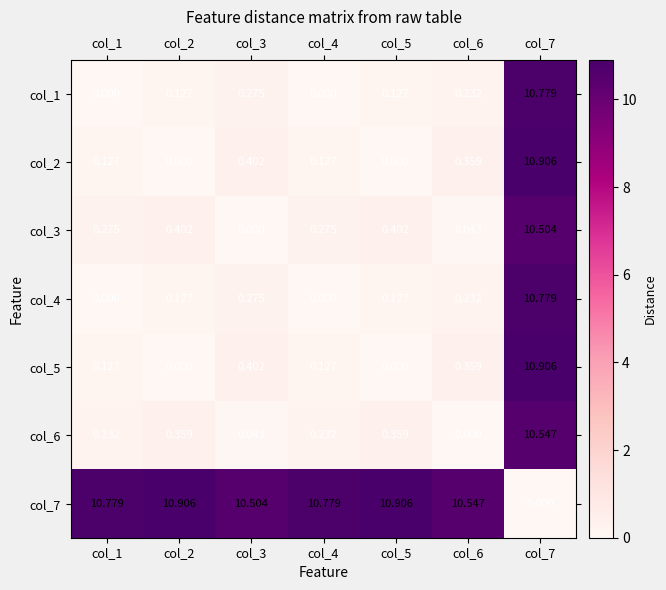

Is the value of col_5 at col_2 greater than the value of col_4 at col_5?

No